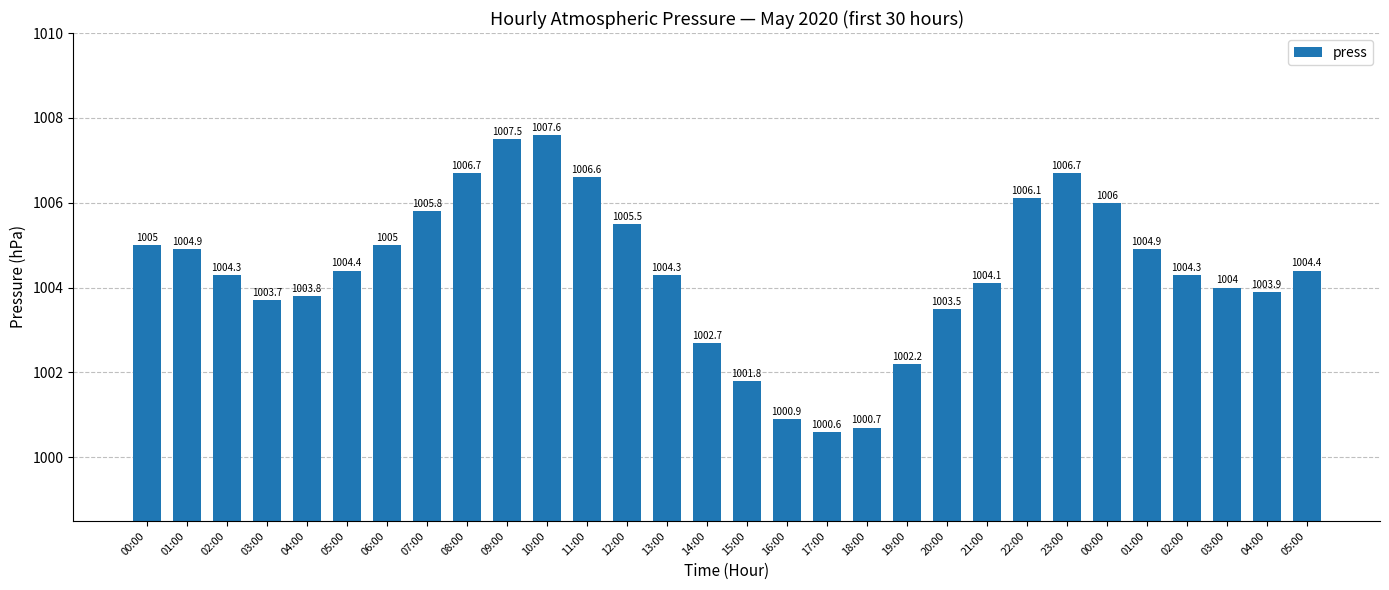

How many values are below 1004?

10